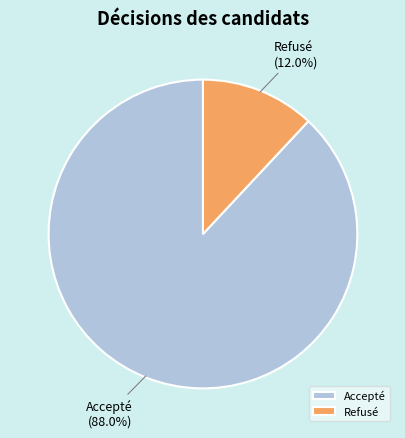

Which has a higher value, Accepté or Refusé?

Accepté